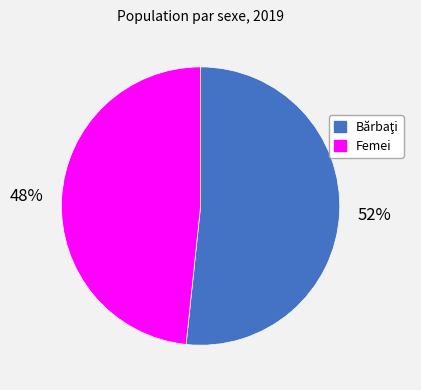

Is it true that Femei is 48% of the pie?

True